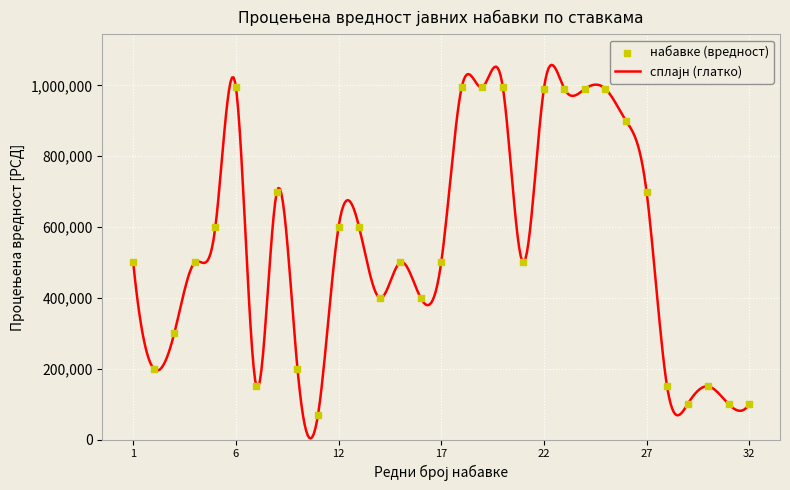

What is the change in value from 2 to 32?

-100000